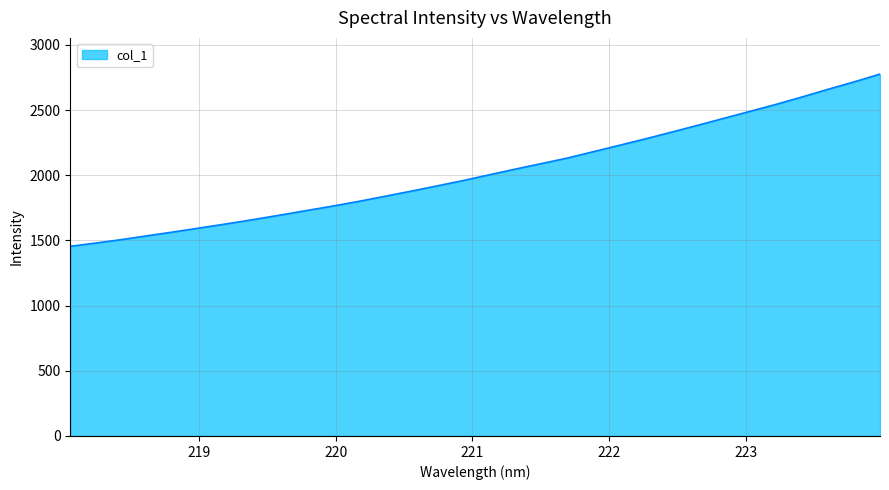

What is the minimum value shown in the chart?

1454.9